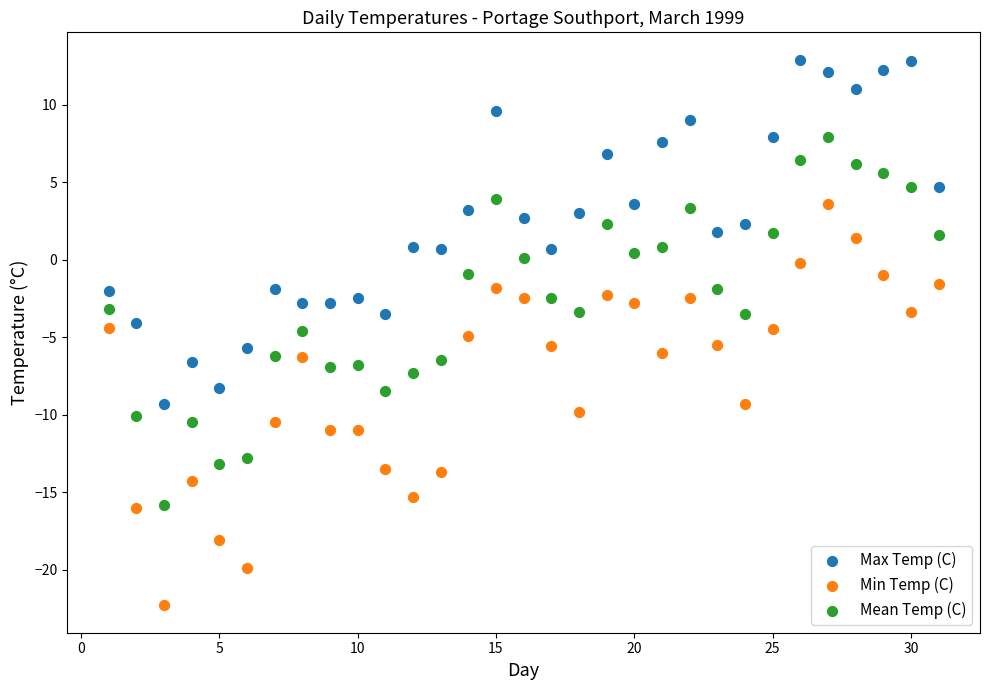

Which series contains the highest Y value?

Max Temp (C)